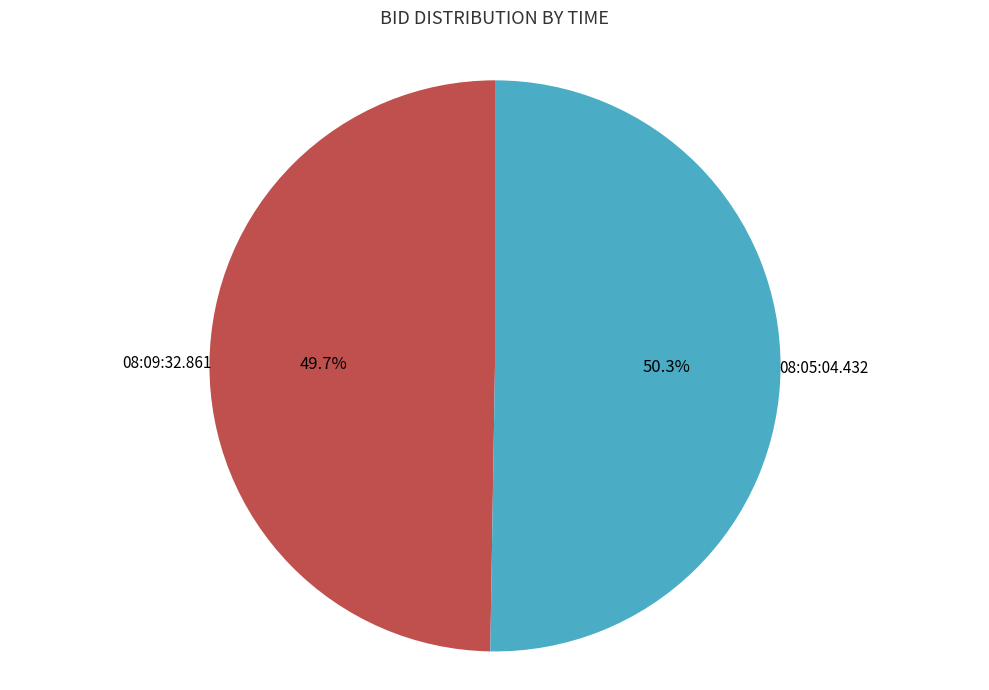

Is there a majority slice in this chart?

Yes